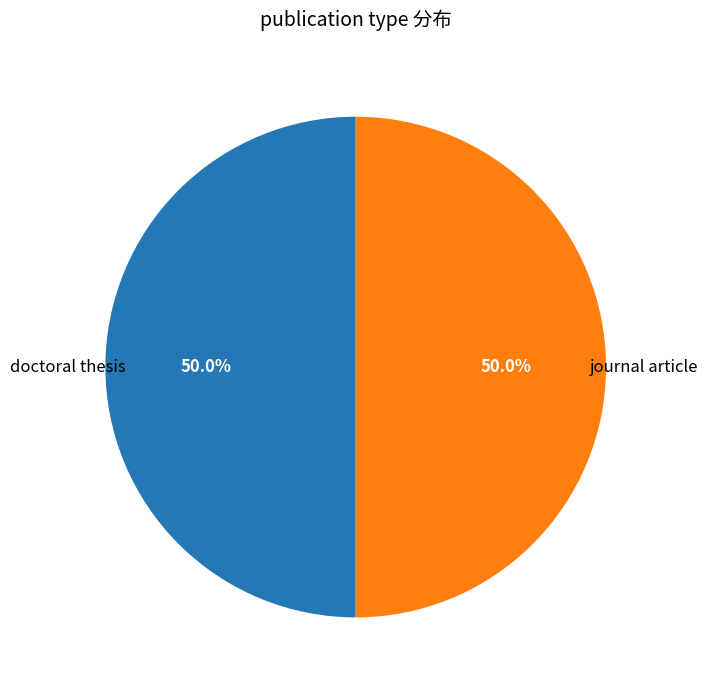

Count the number of slices in the pie.

2